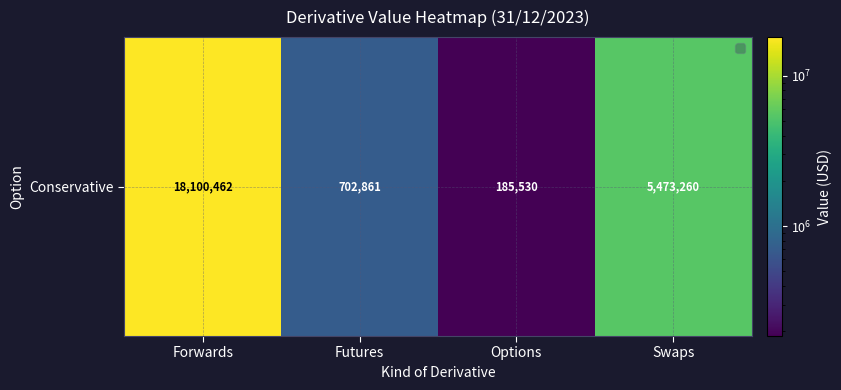

True or false: the data shows 185529.7 at Options.

True